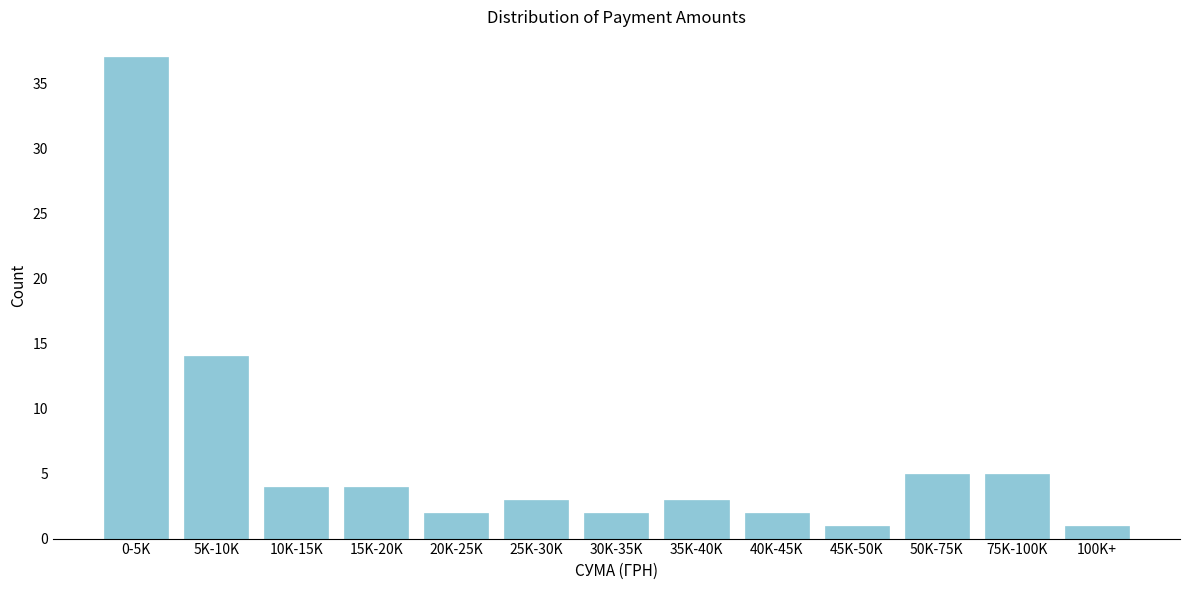

Reading right to left, what are all the values shown in this chart?

1	5	5	1	2	3	2	3	2	4	4	14	37